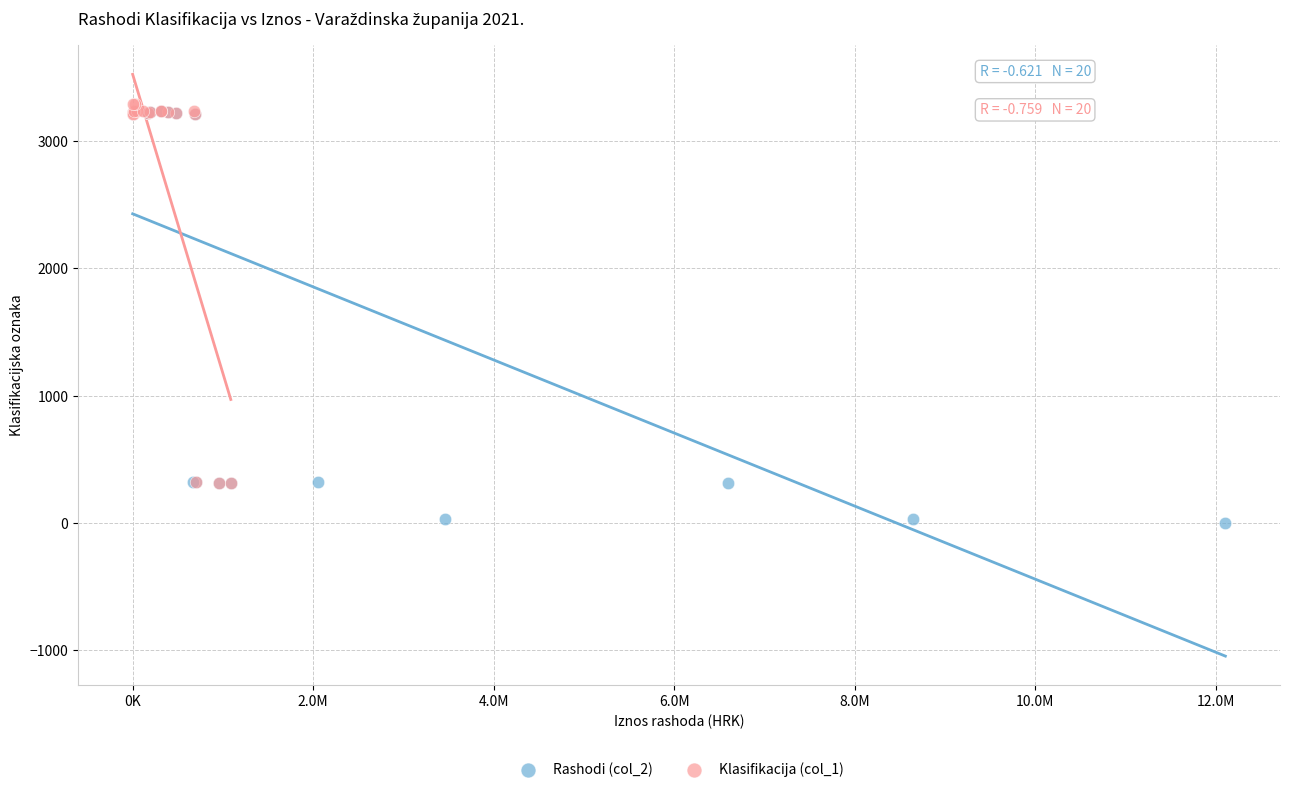

Which series reaches the maximum Y coordinate?

Klasifikacija (col_1)